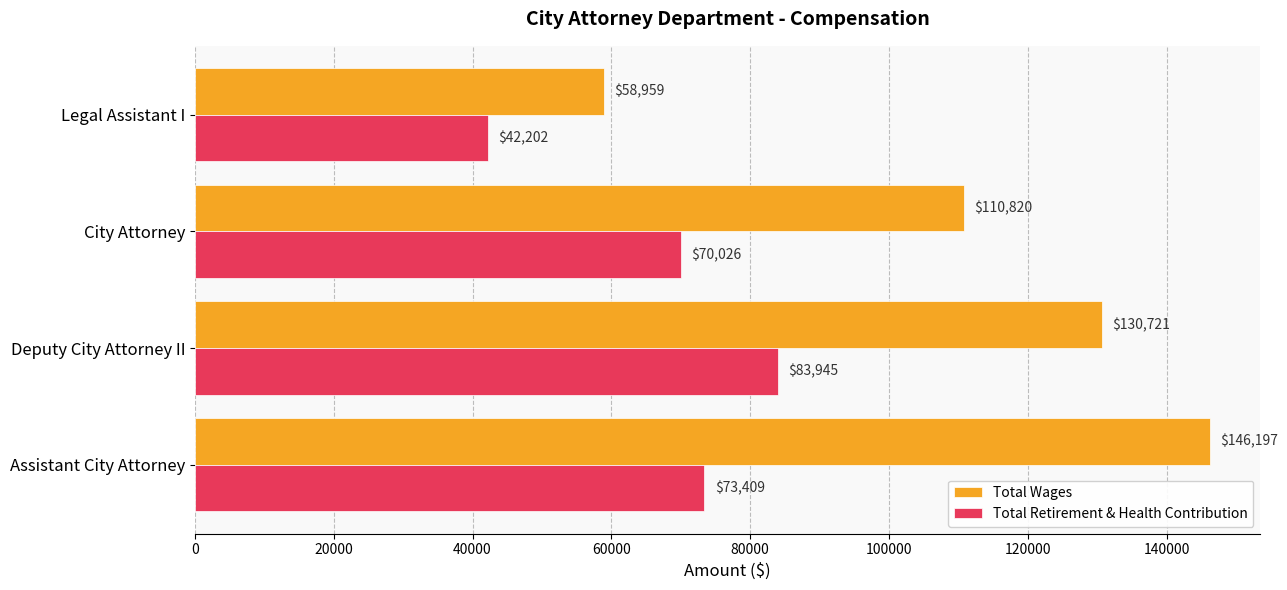

What is the difference between the maximum and minimum values in the Total Retirement & Health Contribution series?

41743